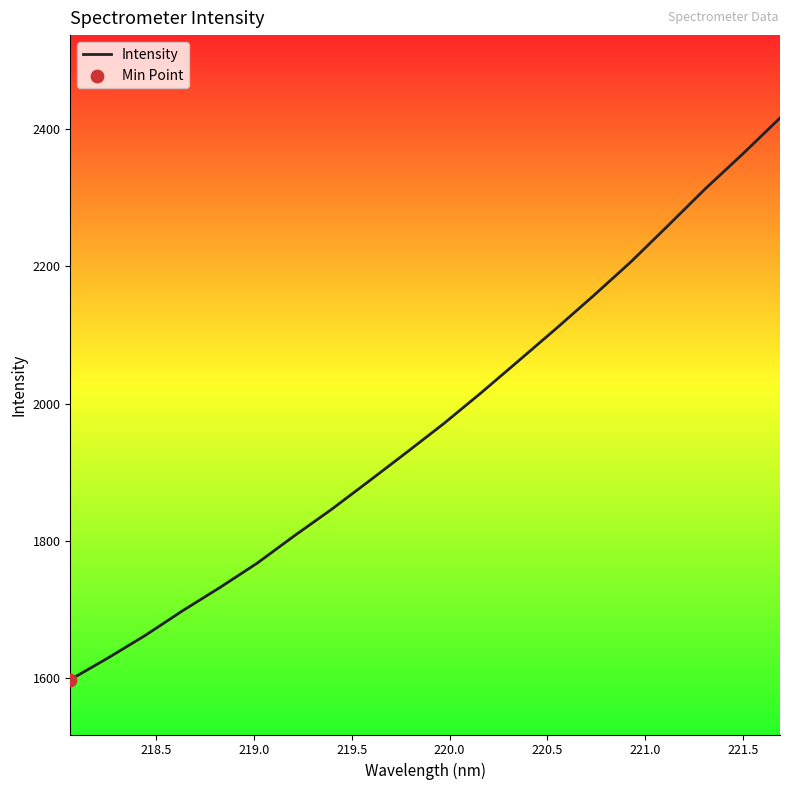

What is the greatest value displayed?

2416.4